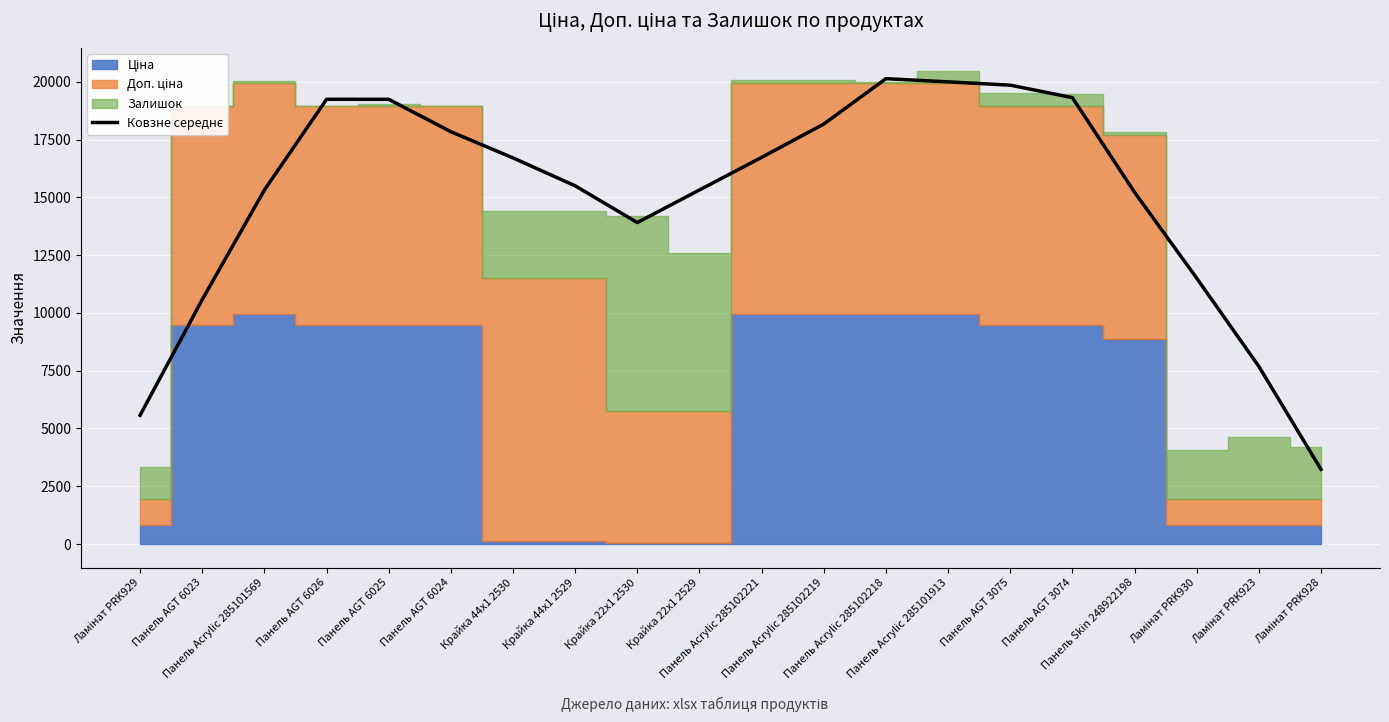

Rank the categories by value from highest to lowest.

Панель Acrylic 285102218, Панель Acrylic 285101913, Панель AGT 3075, Панель AGT 3074, Панель AGT 6026, Панель AGT 6025, Панель Acrylic 285102219, Панель AGT 6024, Панель Acrylic 285102221, Крайка 44x1 2530, Крайка 44x1 2529, Крайка 22x1 2529, Панель Acrylic 285101569, Панель Skin 248922198, Крайка 22x1 2530, Ламінат PRK930, Панель AGT 6023, Ламінат PRK923, Ламінат PRK929, Ламінат PRK928